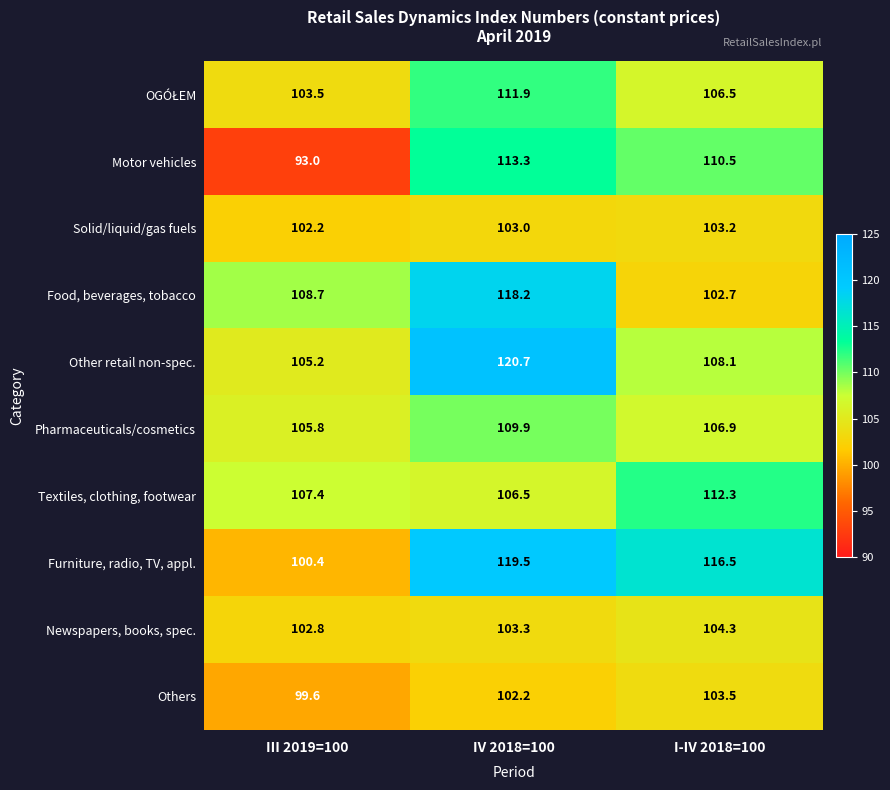

What is the sum of the Newspapers, books, spec. values at III 2019=100 and IV 2018=100?

206.1